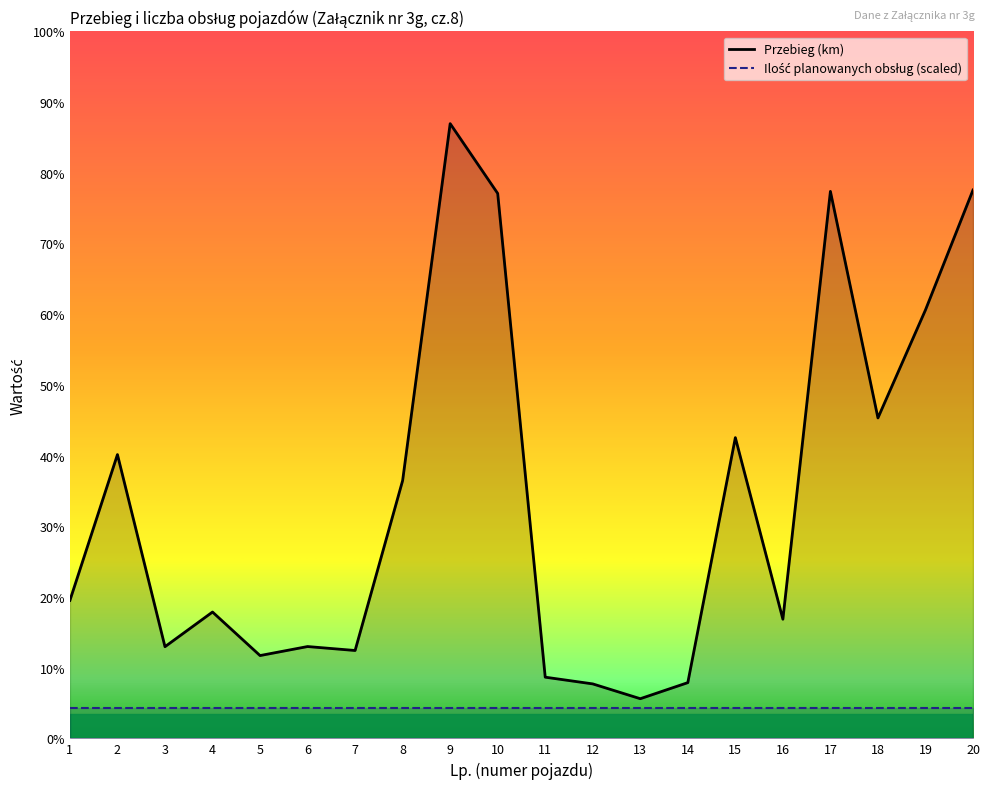

Reading right to left, extract all data points from this chart.

6927	5412	4048	6910	1505	3799	704	501	688	773	6884	7766	3257	1110	1160	1046	1596	1158	3585	1743